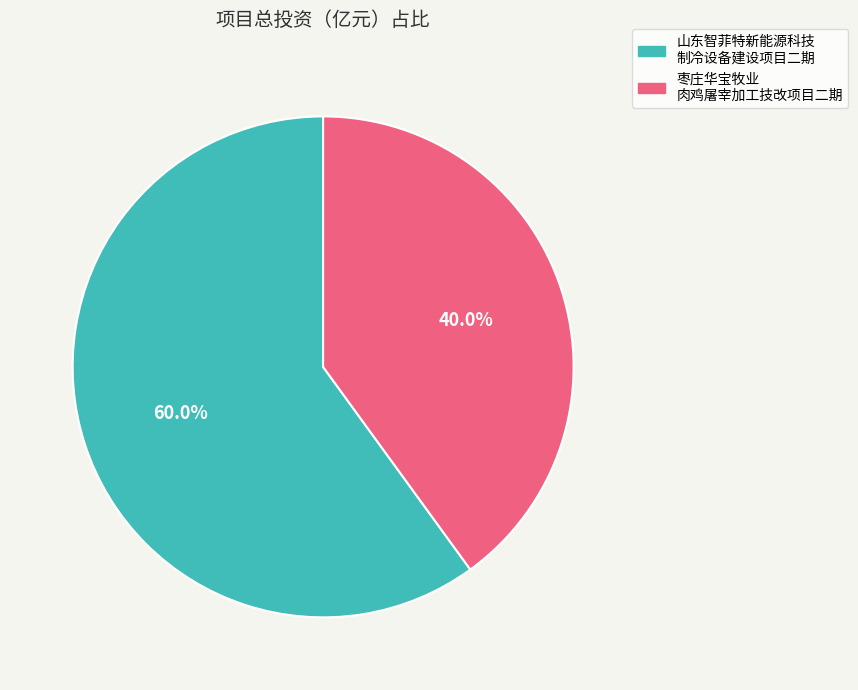

Is there a majority slice in this chart?

Yes